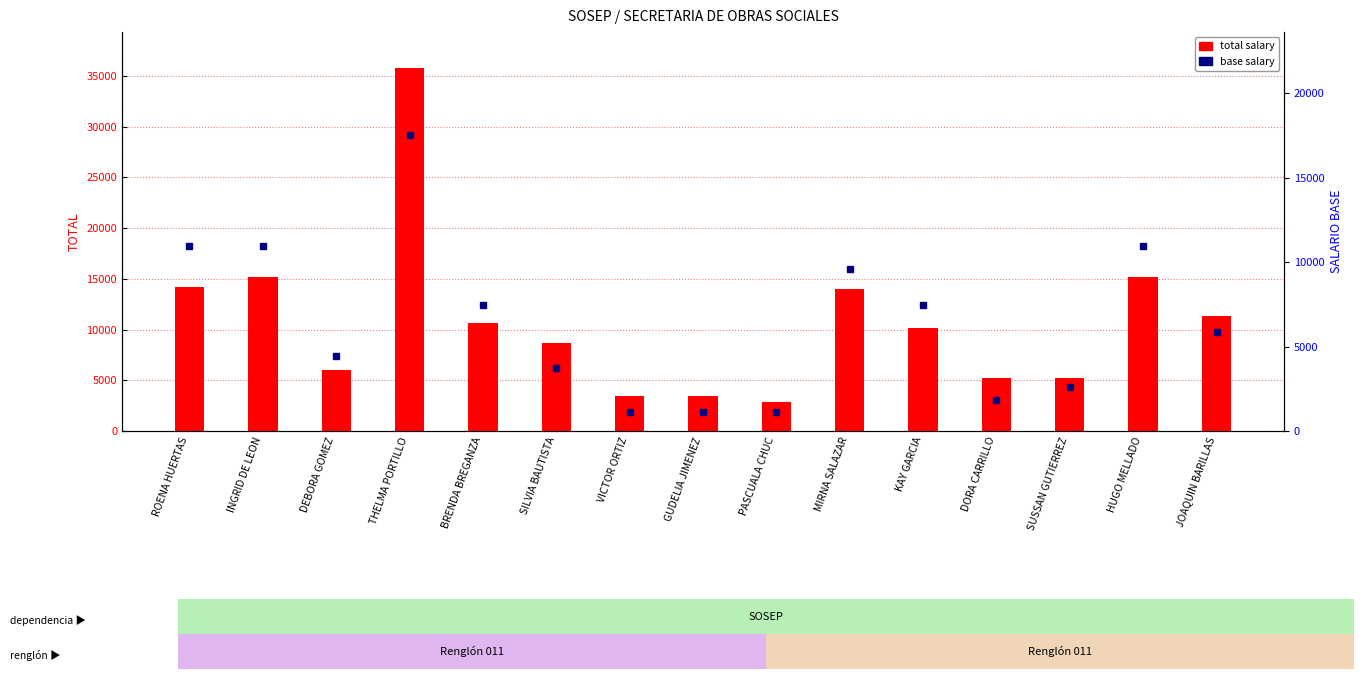

Rank the categories by total salary value from lowest to highest.

PASCUALA CHUC, VICTOR ORTIZ, GUDELIA JIMENEZ, DORA CARRILLO, SUSSAN GUTIERREZ, DEBORA GOMEZ, SILVIA BAUTISTA, KAY GARCIA, BRENDA BREGANZA, JOAQUIN BARILLAS, MIRNA SALAZAR, ROENA HUERTAS, INGRID DE LEON, HUGO MELLADO, THELMA PORTILLO